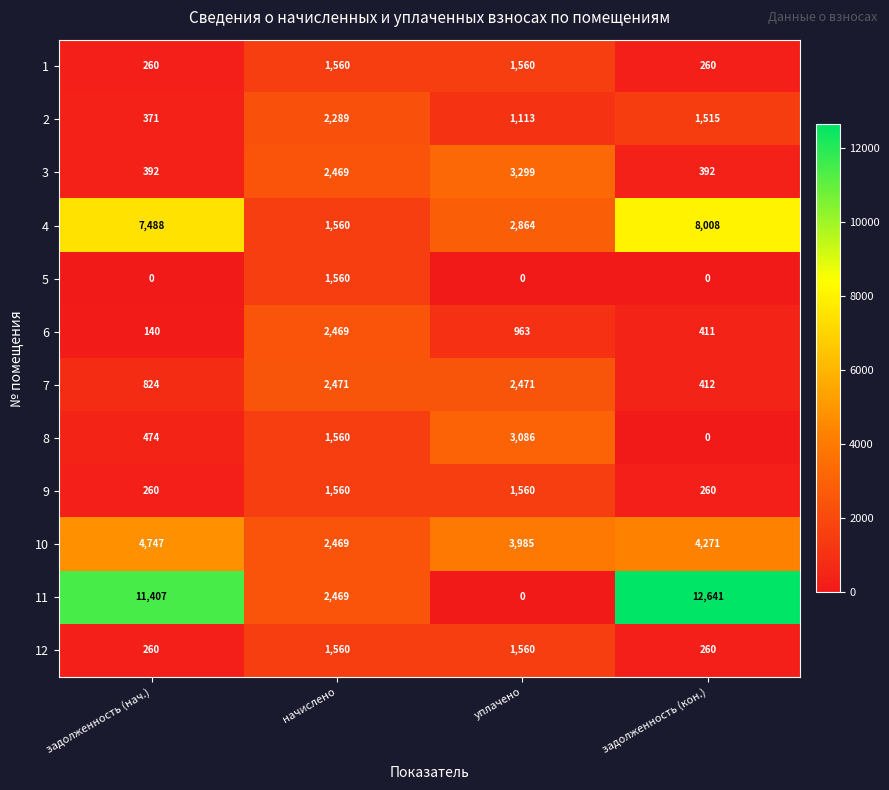

The value of 7 at задолженность (кон.) is 581. True or false?

False